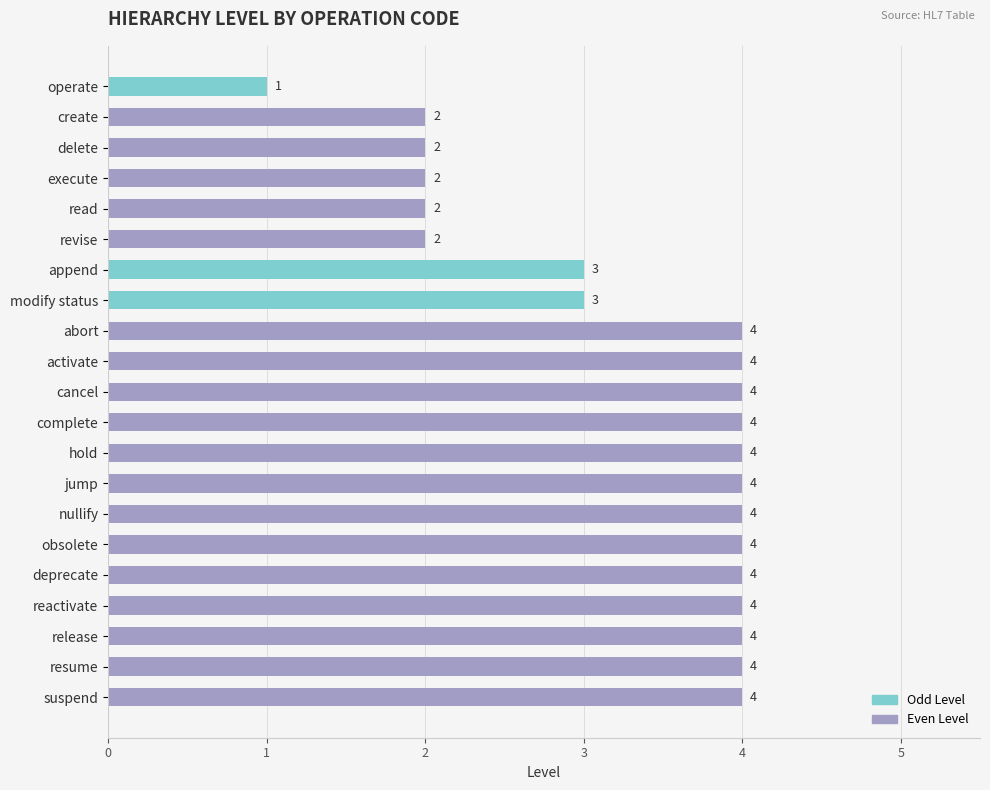

Count the number of data series in this chart.

1